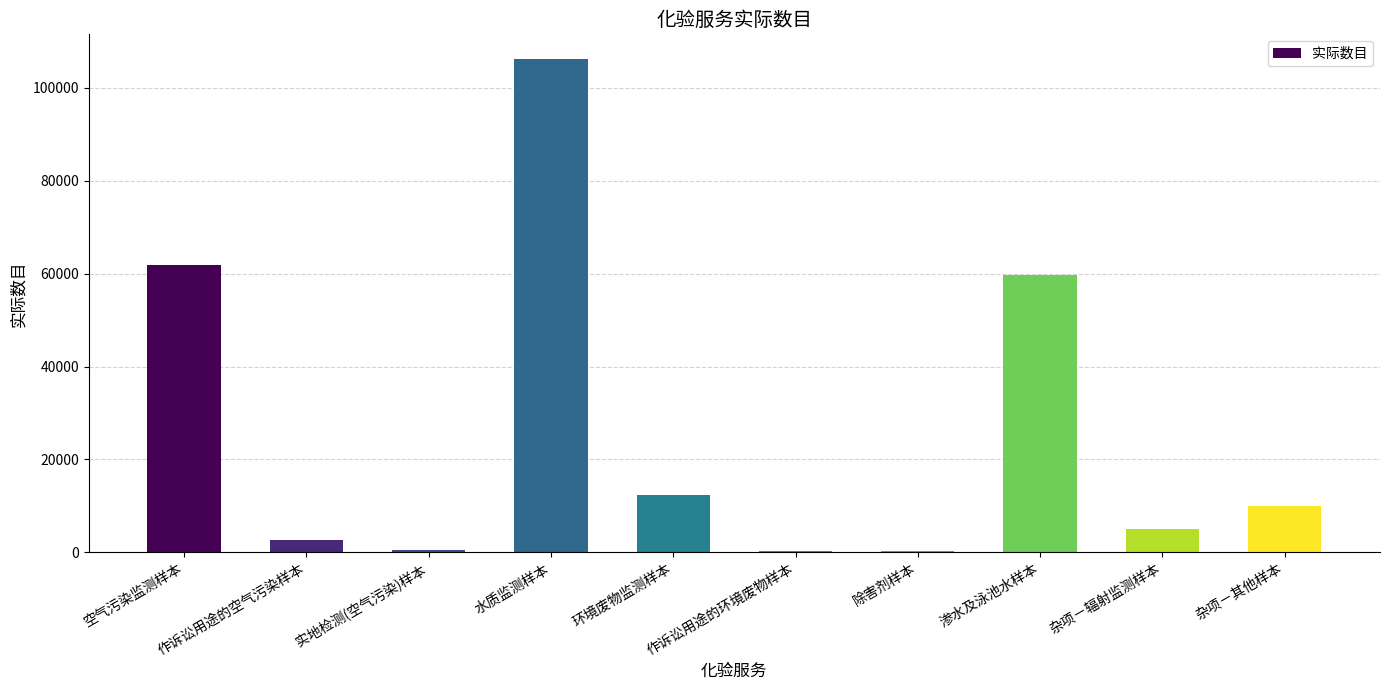

Which has a higher value, 空气污染监测样本 or 作诉讼用途的空气污染样本?

空气污染监测样本